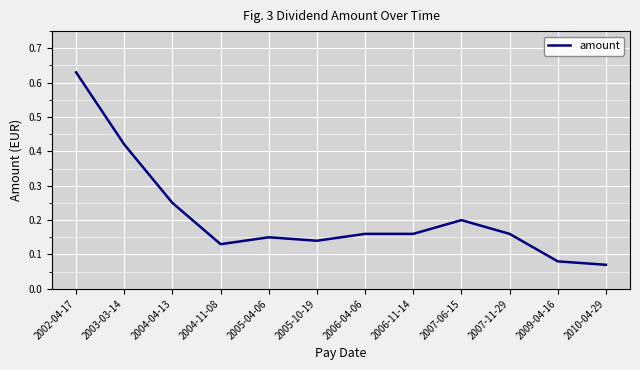

True or false: the data shows 0.3 at 2002-04-17.

False